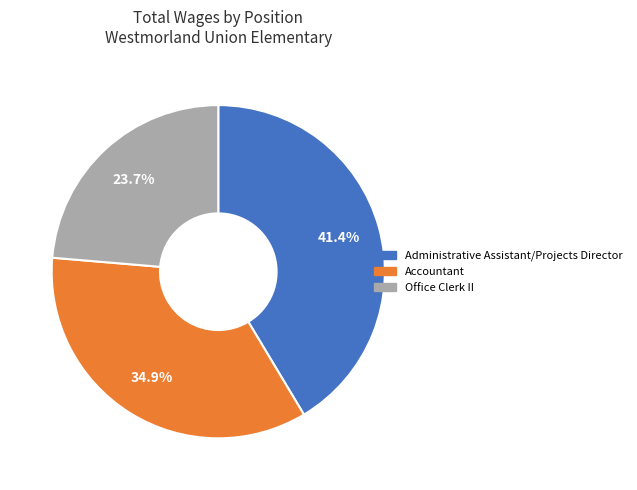

What is the total percentage of Office Clerk II and Administrative Assistant/Projects Director?

65.1%